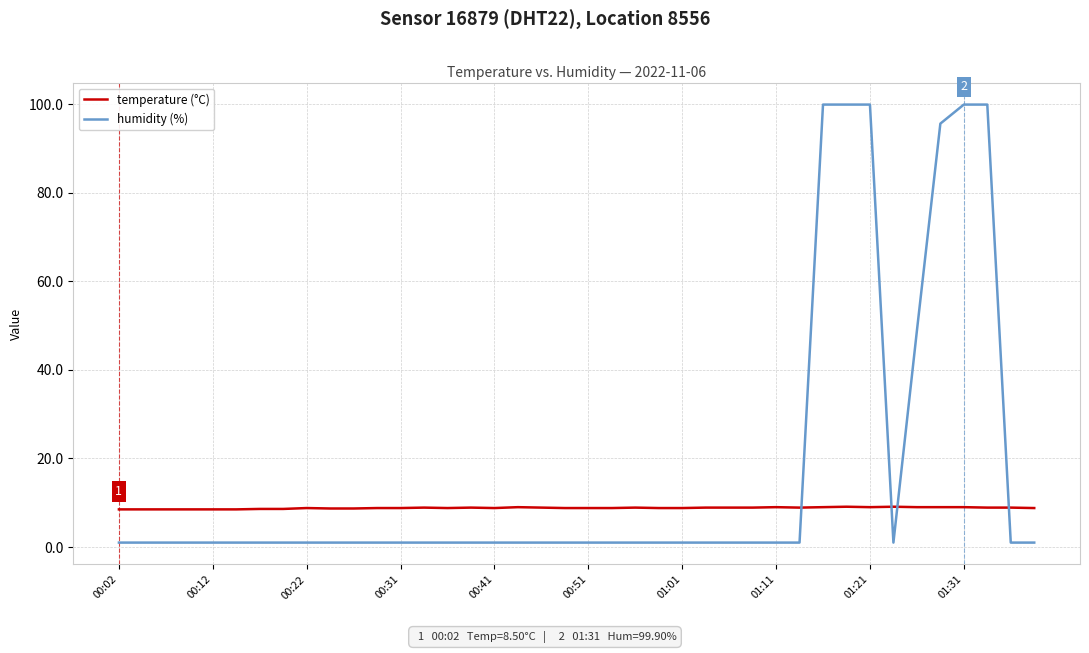

Which series has the largest range (max minus min)?

humidity (%)